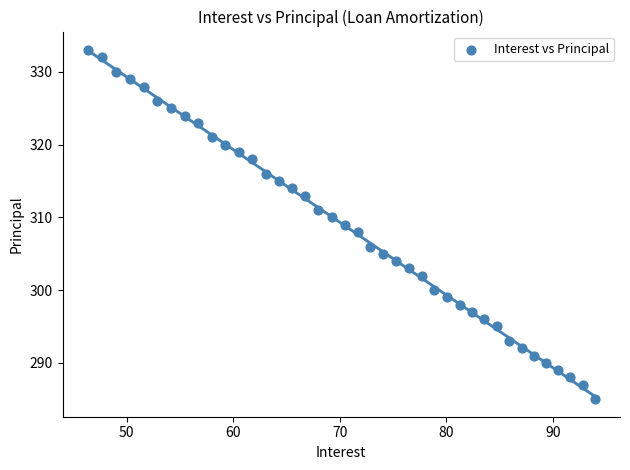

What is the range of Y values (max minus min)?

48